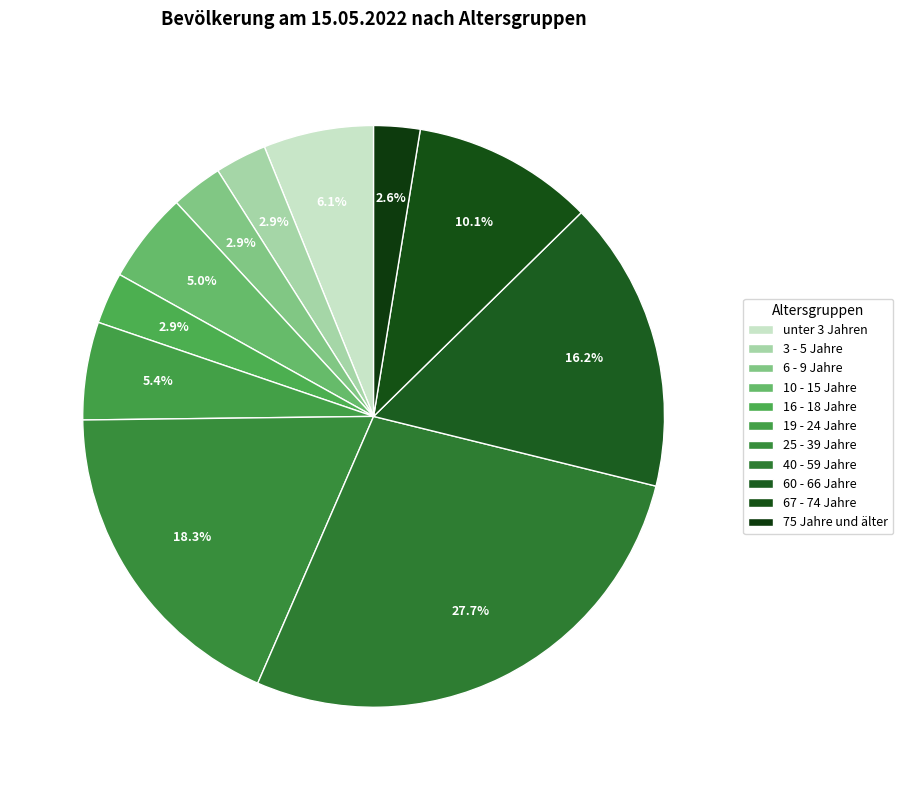

How many segments does this pie chart have?

11